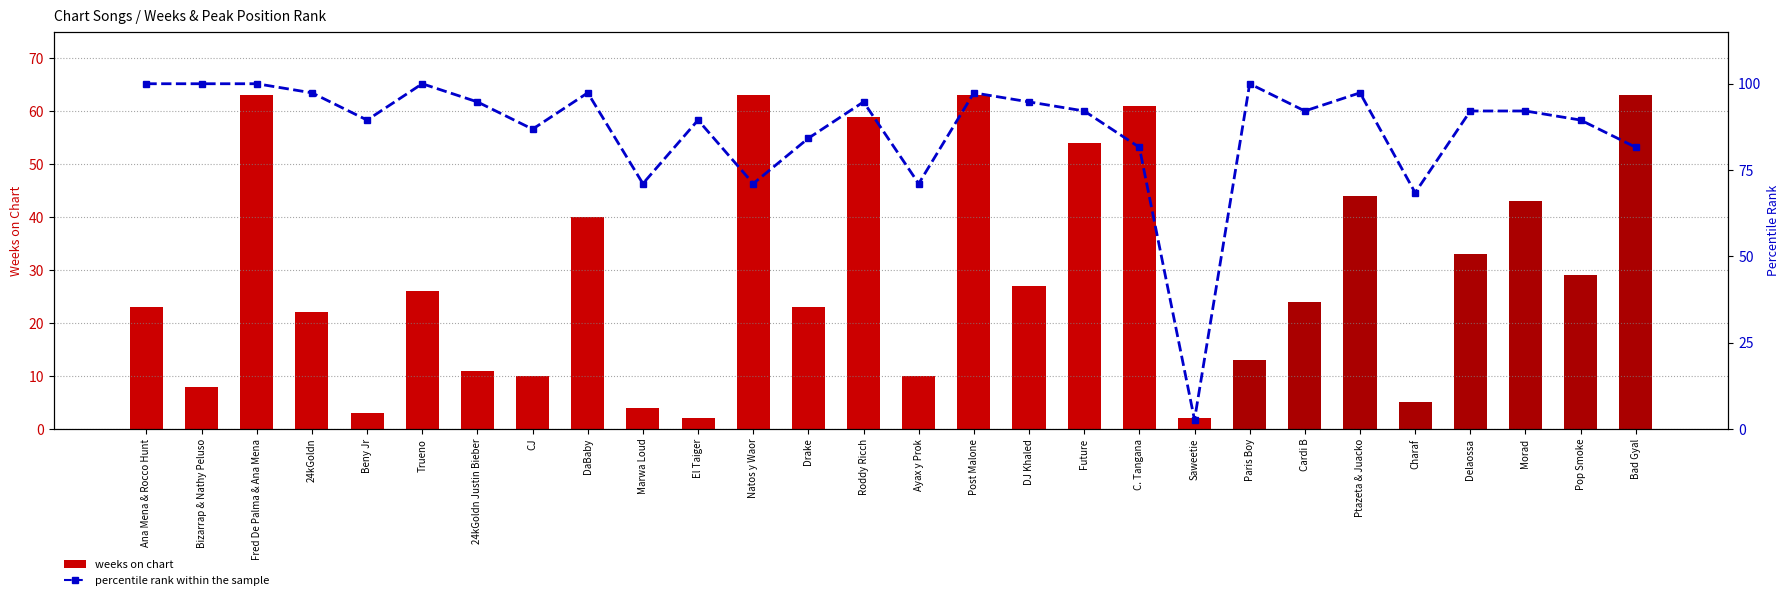

The value of weeks on chart at Natos y Waor is 63.0. True or false?

True